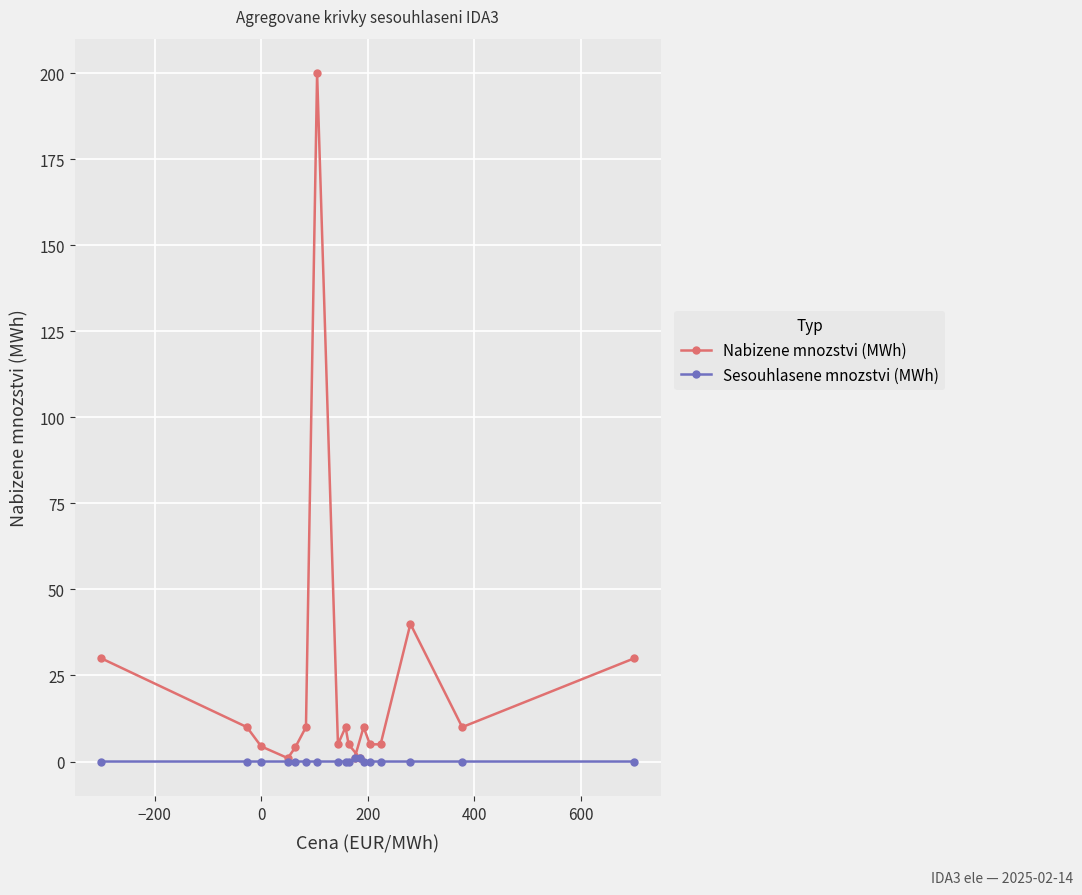

List the series in order of their peak value, lowest first.

Sesouhlasene mnozstvi (MWh), Nabizene mnozstvi (MWh)